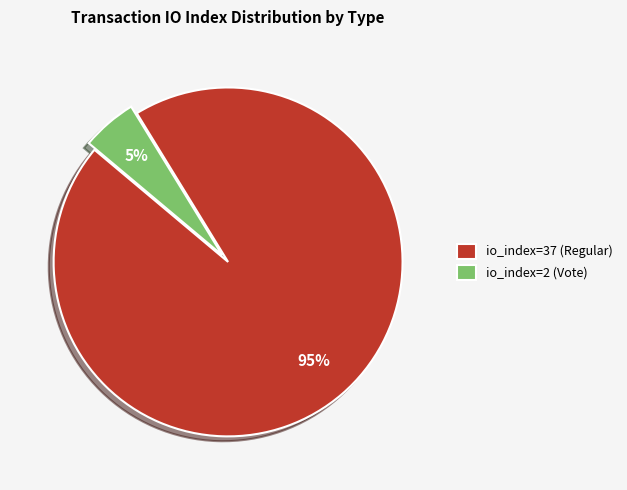

Combined, do io_index=2 (Vote) and io_index=37 (Regular) account for over 50%?

Yes